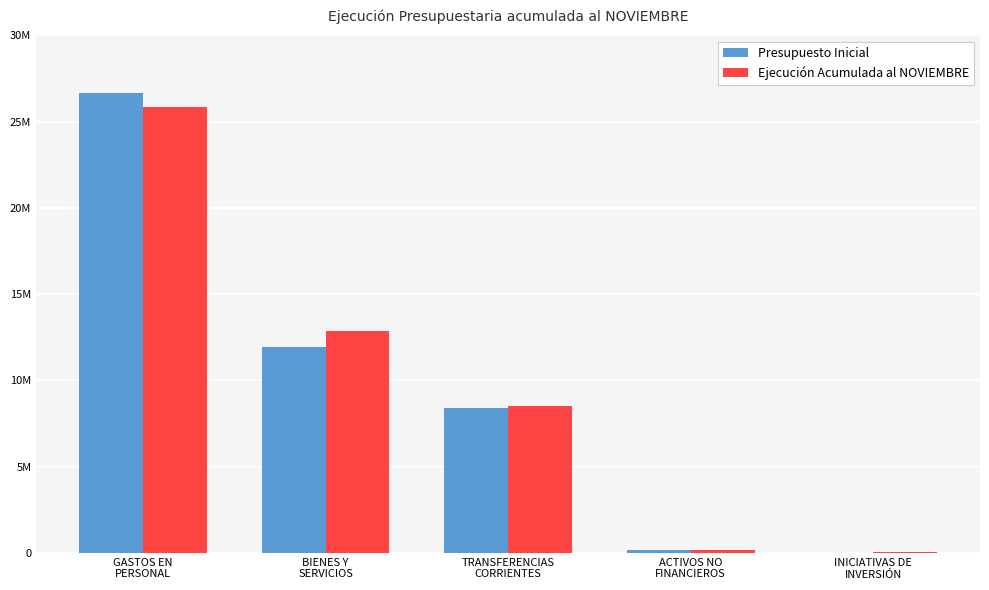

Are the bars horizontal?

No